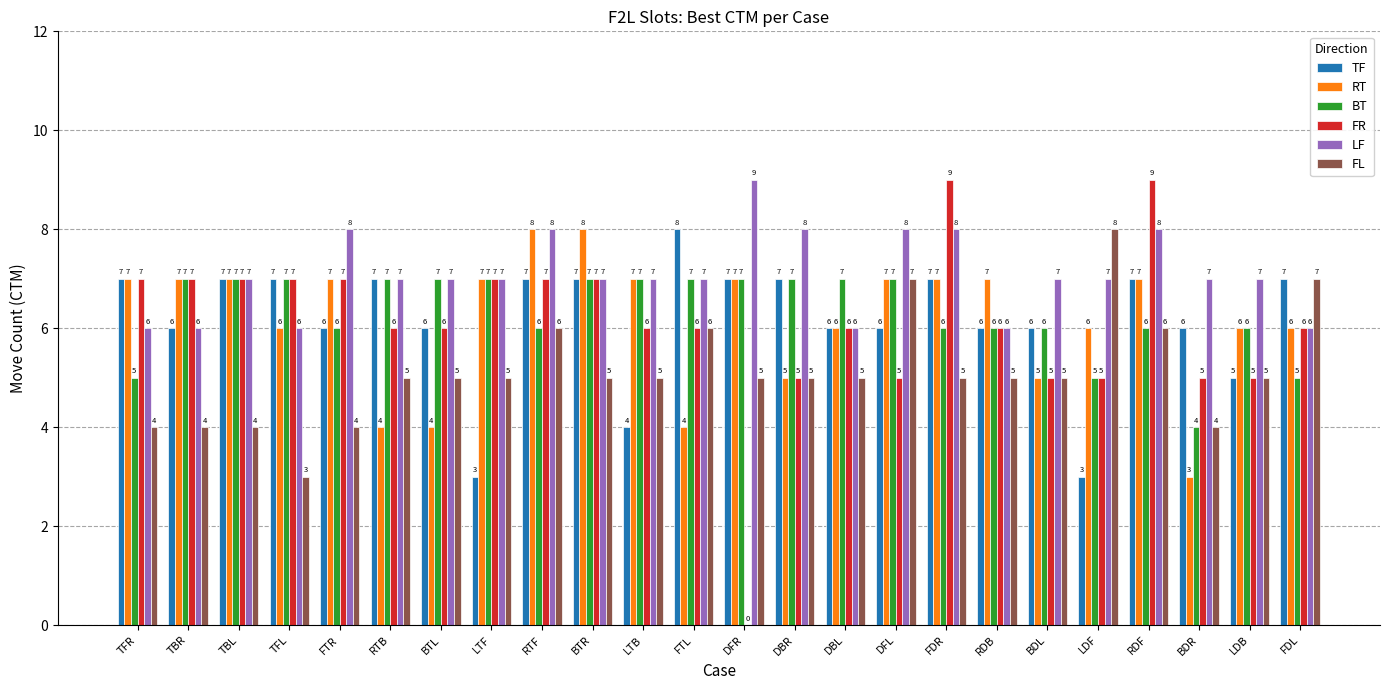

At which category is the sum across all series the highest?

RDF